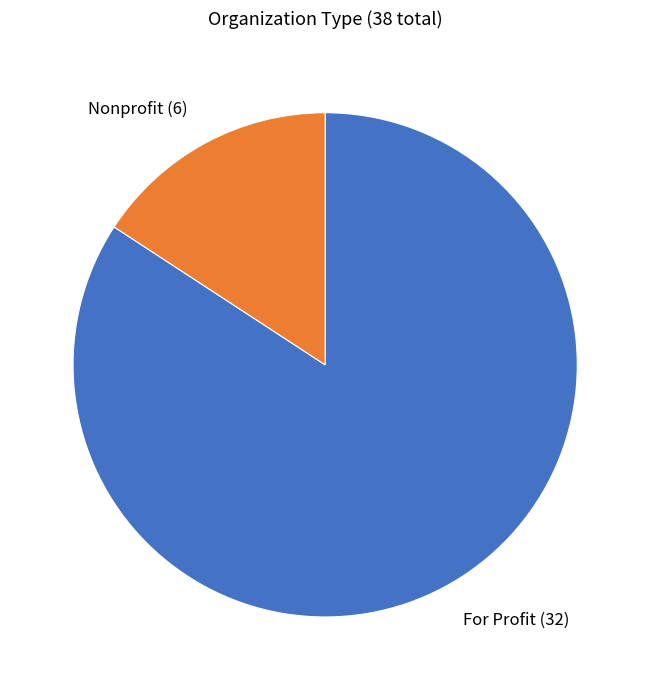

Is it true that For Profit is 84% of the pie?

True